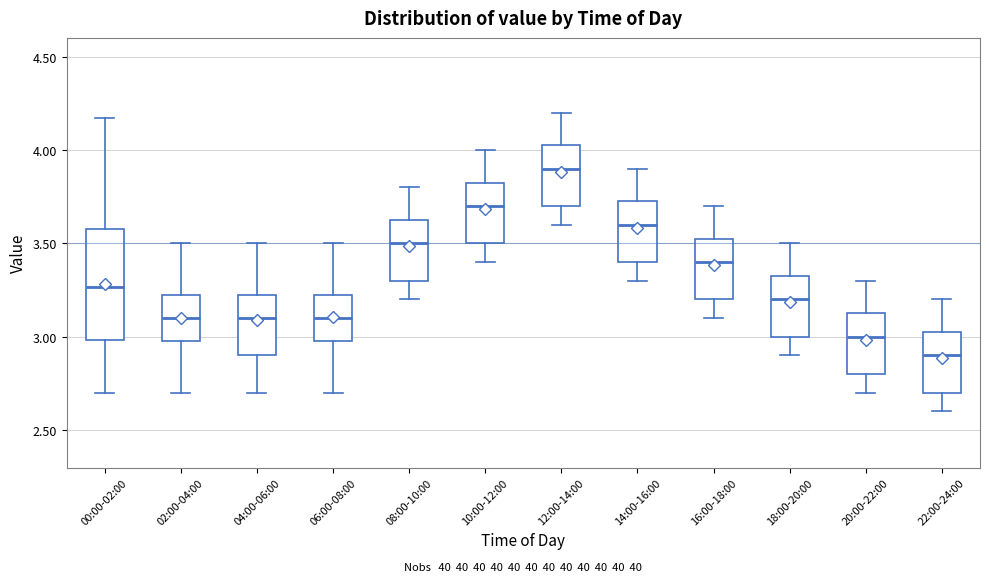

Reading left to right, transcribe this box plot: for each box, give where its median line is, the range the box spans, and where its two whiskers end, as read against the y-axis. The values are not printed on the chart, so give them approximately, as read against the axis.

00:00-02:00: median 3.25, box 3.00 to 3.60, whiskers 2.70 to 4.15
02:00-04:00: median 3.10, box 3.00 to 3.25, whiskers 2.70 to 3.50
04:00-06:00: median 3.10, box 2.90 to 3.25, whiskers 2.70 to 3.50
06:00-08:00: median 3.10, box 3.00 to 3.25, whiskers 2.70 to 3.50
08:00-10:00: median 3.50, box 3.30 to 3.65, whiskers 3.20 to 3.80
10:00-12:00: median 3.70, box 3.50 to 3.85, whiskers 3.40 to 4.00
12:00-14:00: median 3.90, box 3.70 to 4.05, whiskers 3.60 to 4.20
14:00-16:00: median 3.60, box 3.40 to 3.75, whiskers 3.30 to 3.90
16:00-18:00: median 3.40, box 3.20 to 3.55, whiskers 3.10 to 3.70
18:00-20:00: median 3.20, box 3.00 to 3.35, whiskers 2.90 to 3.50
20:00-22:00: median 3.00, box 2.80 to 3.15, whiskers 2.70 to 3.30
22:00-24:00: median 2.90, box 2.70 to 3.05, whiskers 2.60 to 3.20